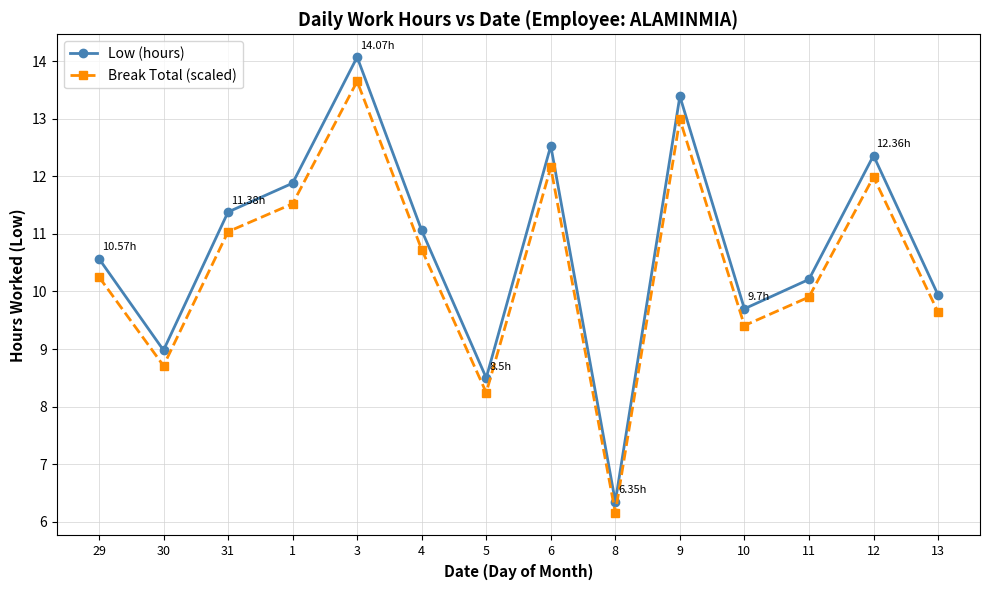

What is the average value of the Low (hours) series?

10.8